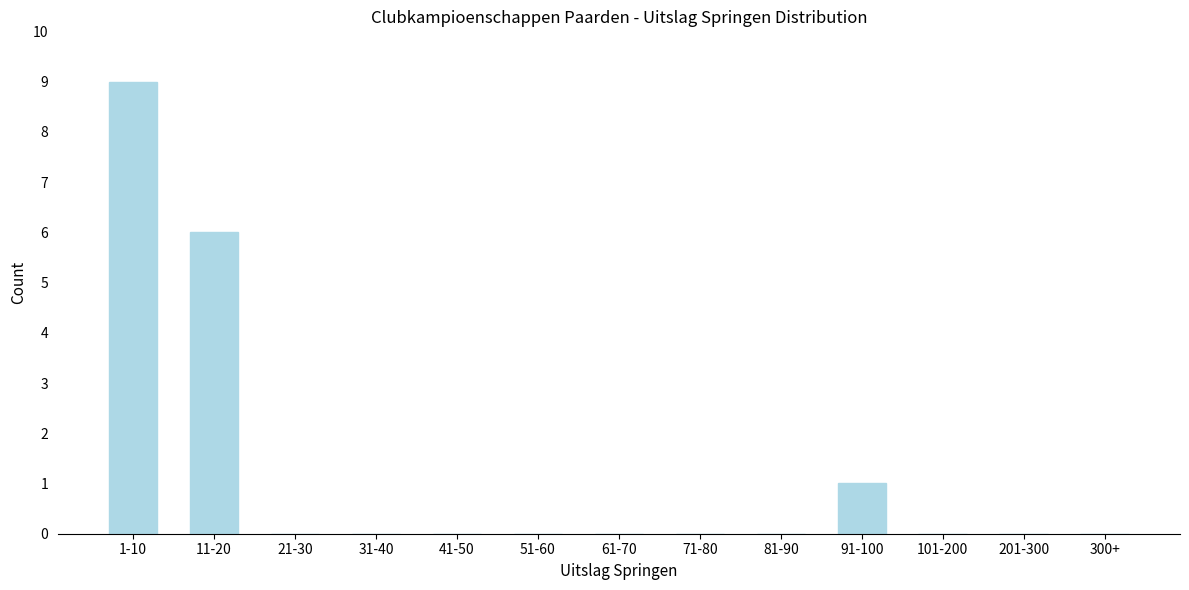

Reading left to right, list all the values displayed in this chart.

1-10=9	11-20=6	21-30=0	31-40=0	41-50=0	51-60=0	61-70=0	71-80=0	81-90=0	91-100=1	101-200=0	201-300=0	300+=0